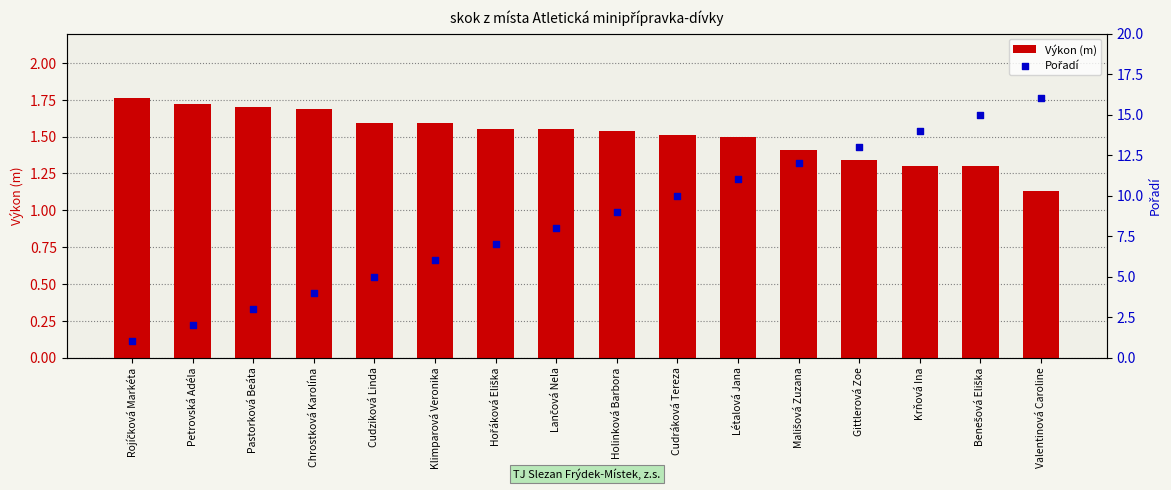

Which series has the largest total across all categories?

Pořadí